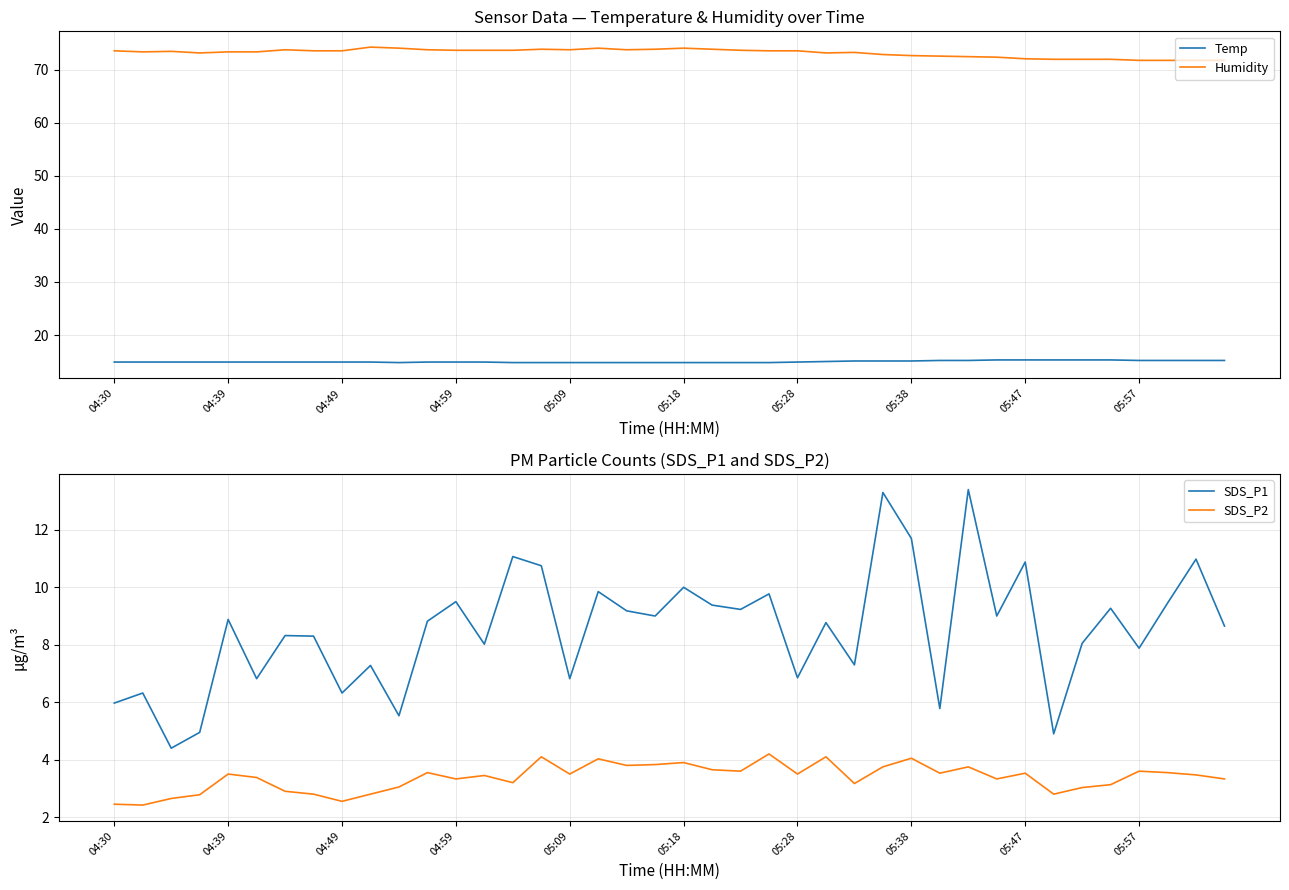

Reading right to left, list all the values displayed in this chart.

Temp: 15.2	15.2	15.2	15.2	15.3	15.3	15.3	15.3	15.3	15.2	15.2	15.1	15.1	15.1	15.0	14.9	14.8	14.8	14.8	14.8	14.8	14.8	14.8	14.8	14.8	14.8	14.9	14.9	14.9	14.8	14.9	14.9	14.9	14.9	14.9	14.9	14.9	14.9	14.9	14.9
Humidity: 71.8	71.8	71.8	71.8	72.0	72.0	72.0	72.1	72.4	72.5	72.6	72.7	72.9	73.3	73.2	73.6	73.6	73.7	73.9	74.1	73.9	73.8	74.1	73.8	73.9	73.7	73.7	73.7	73.8	74.1	74.3	73.6	73.6	73.8	73.4	73.4	73.2	73.5	73.4	73.6
SDS_P1: 8.7	11.0	9.4	7.9	9.3	8.1	4.9	10.9	9.0	13.4	5.8	11.7	13.3	7.3	8.8	6.8	9.8	9.2	9.4	10.0	9.0	9.2	9.8	6.8	10.8	11.1	8.0	9.5	8.8	5.5	7.3	6.3	8.3	8.3	6.8	8.9	5.0	4.4	6.3	6.0
SDS_P2: 3.3	3.5	3.5	3.6	3.1	3.0	2.8	3.5	3.3	3.8	3.5	4.0	3.8	3.2	4.1	3.5	4.2	3.6	3.6	3.9	3.8	3.8	4.0	3.5	4.1	3.2	3.5	3.3	3.5	3.0	2.8	2.5	2.8	2.9	3.4	3.5	2.8	2.6	2.4	2.5